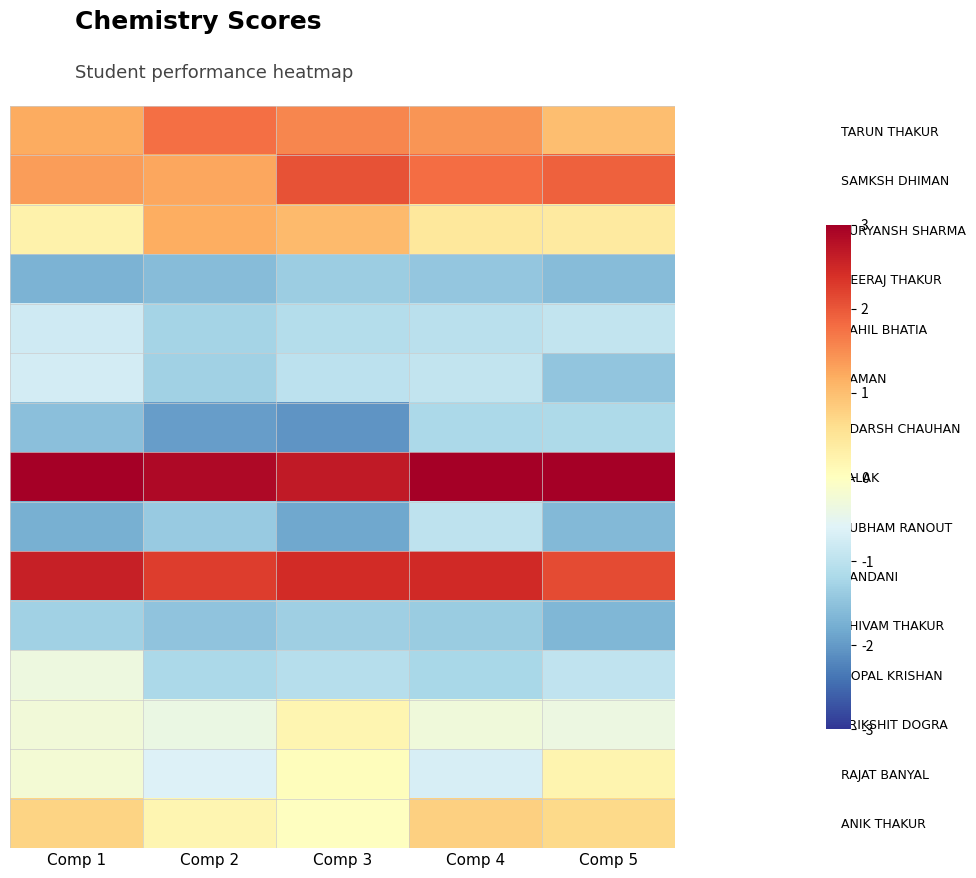

List the series in order of their peak value, lowest first.

NEERAJ THAKUR, SHIVAM THAKUR, ADARSH CHAUHAN, SUBHAM RANOUT, SAHIL BHATIA, NAMAN, GOPAL KRISHAN, PRIKSHIT DOGRA, RAJAT BANYAL, ANIK THAKUR, SURYANSH SHARMA, TARUN THAKUR, SAMKSH DHIMAN, NANDANI, PALAK